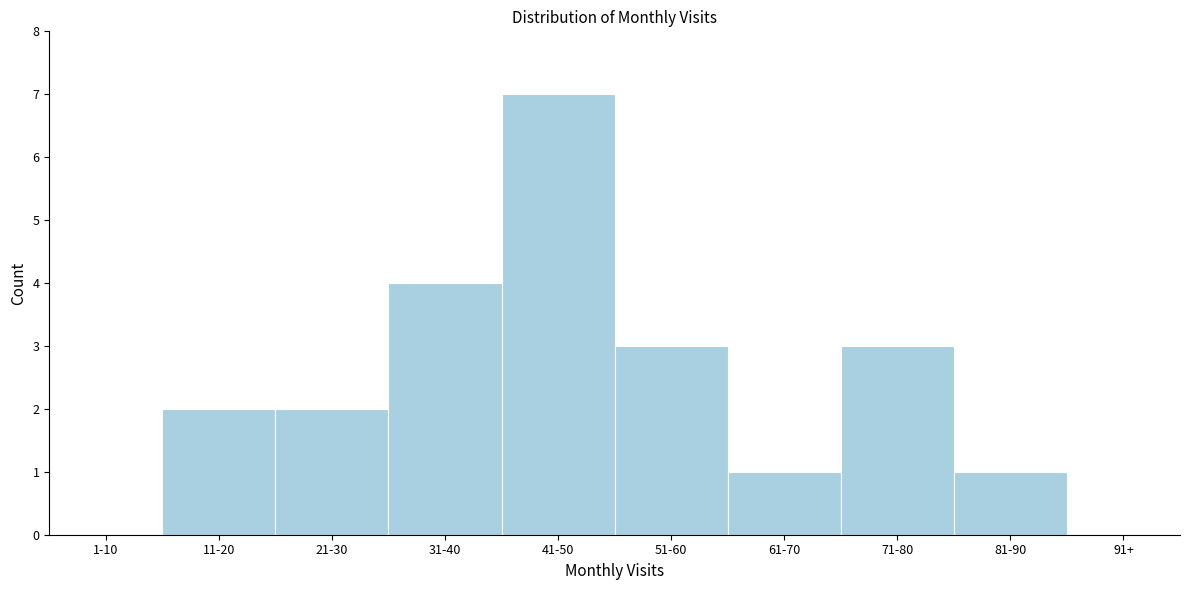

Reading right to left, what are all the values shown in this chart?

91+=0	81-90=1	71-80=3	61-70=1	51-60=3	41-50=7	31-40=4	21-30=2	11-20=2	1-10=0